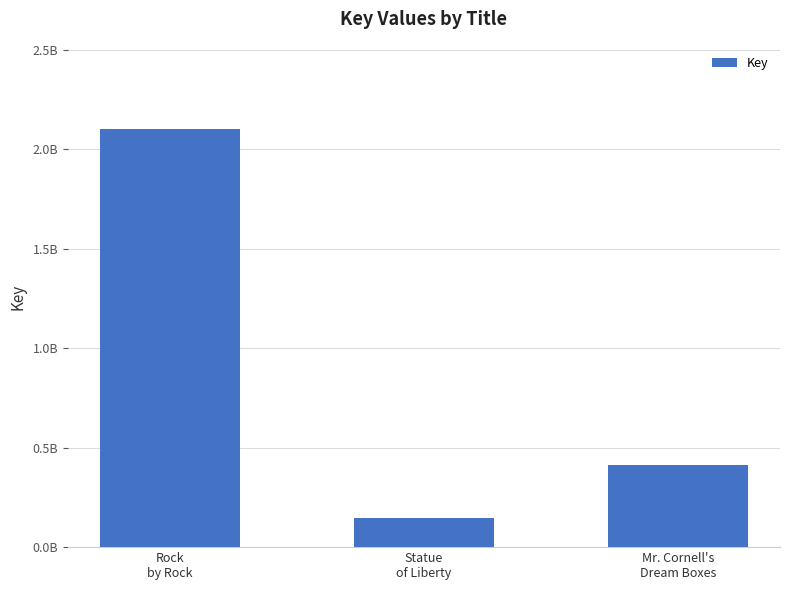

Rank the categories by value from lowest to highest.

Statue
of Liberty, Mr. Cornell's
Dream Boxes, Rock
by Rock